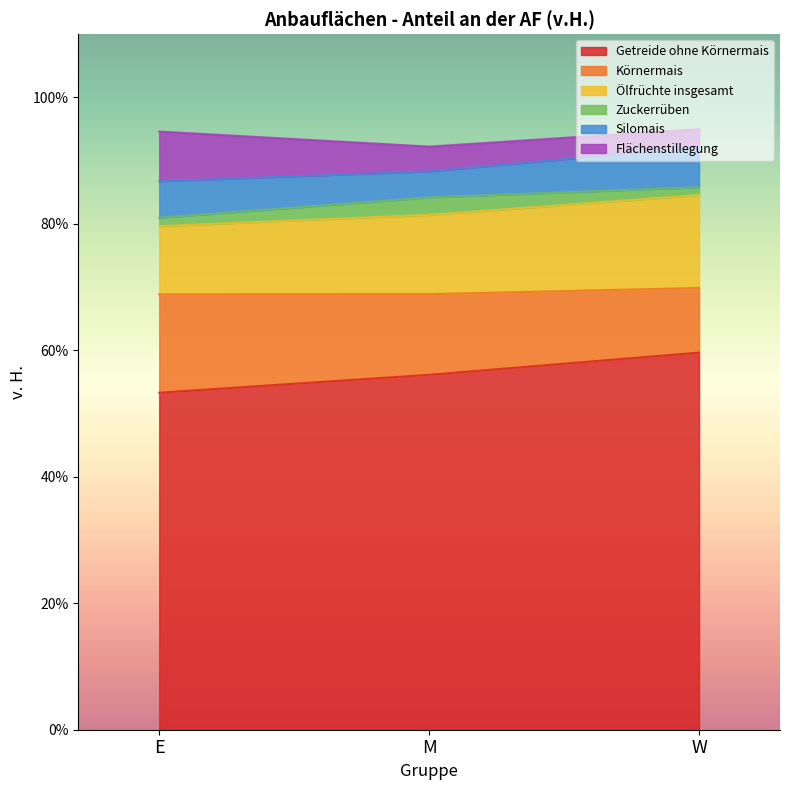

What are all the series names shown in the legend?

Getreide ohne Körnermais, Körnermais, Ölfrüchte insgesamt, Zuckerrüben, Silomais, Flächenstillegung